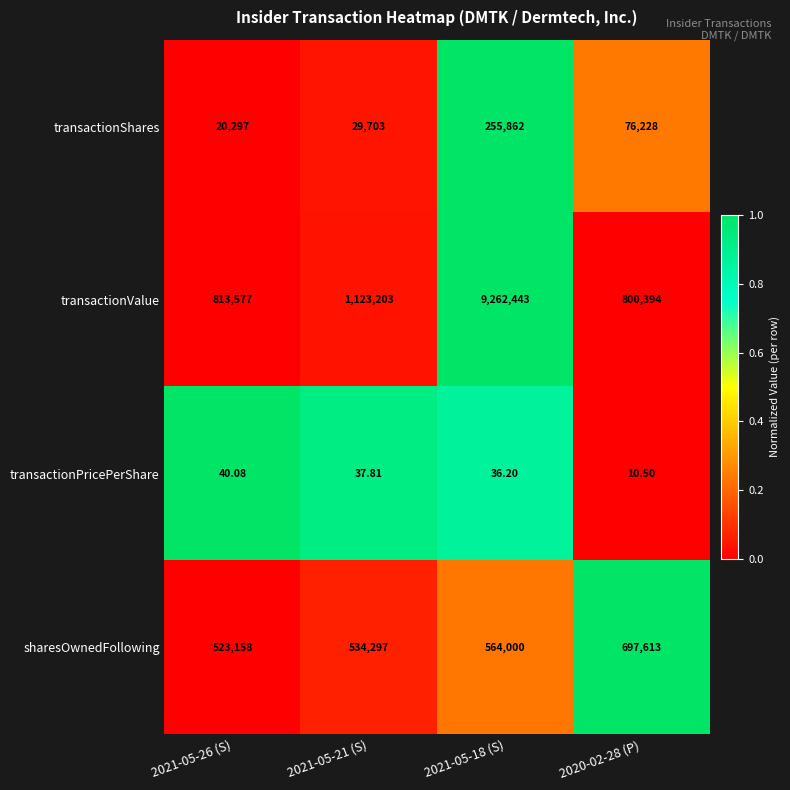

Which series has the largest total across all categories?

transactionValue